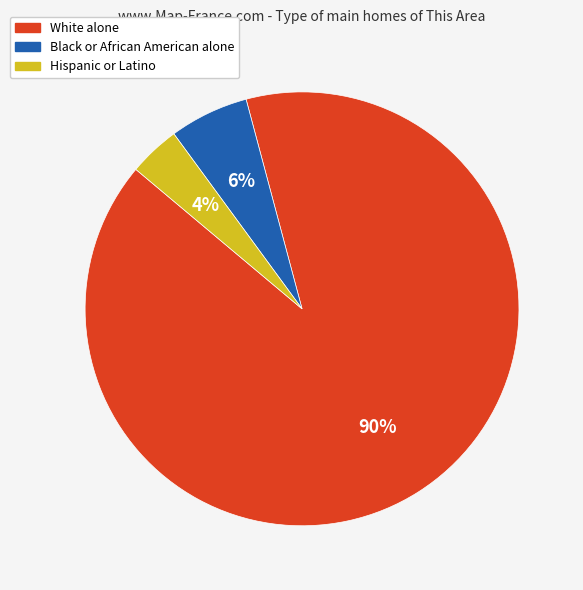

Is it true that Black or African American alone is 21% of the pie?

False